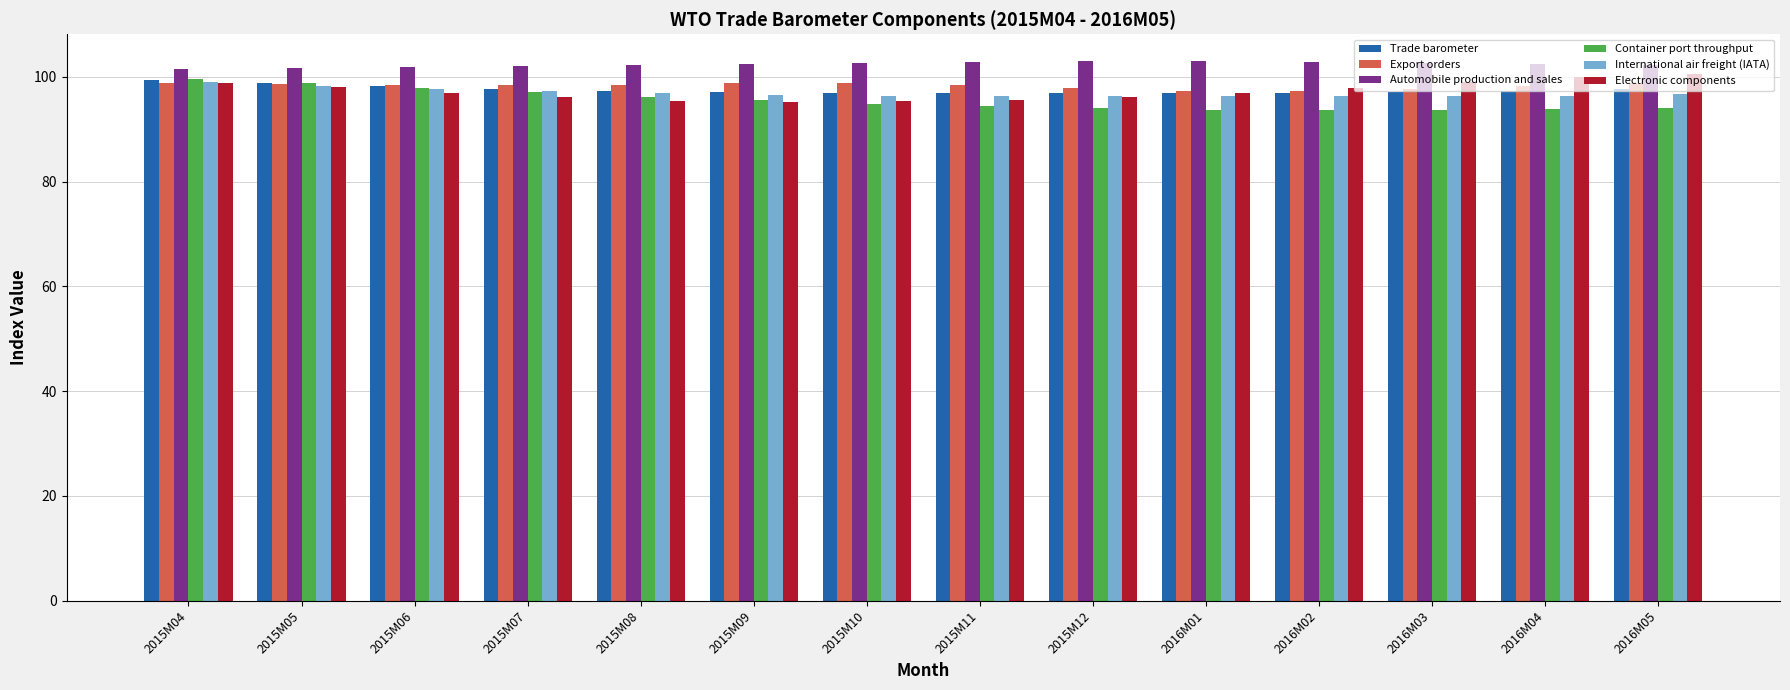

The Container port throughput series shows 97.9 at 2015M06. True or false?

True